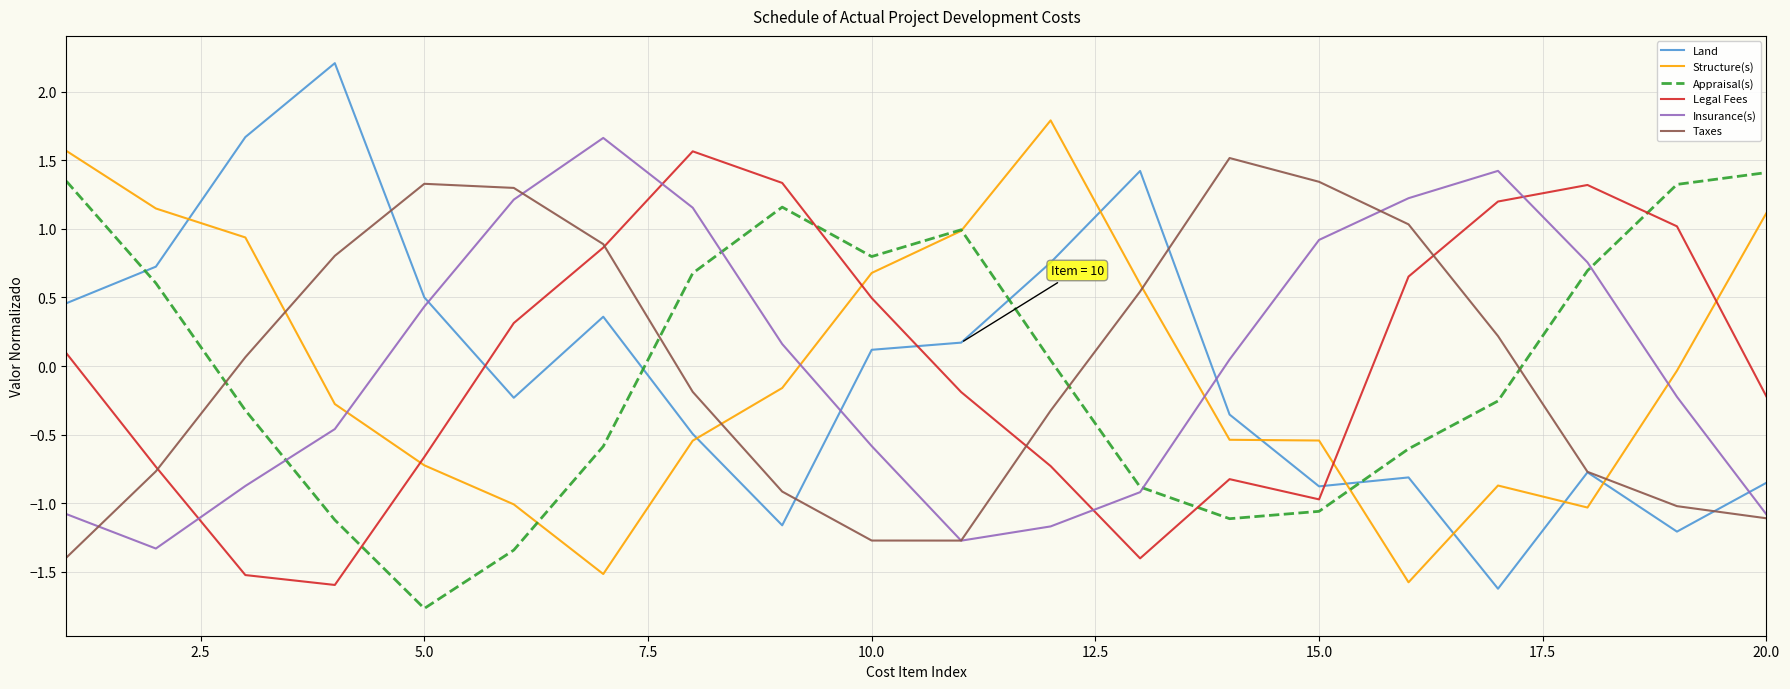

Which series has the widest spread of values?

Land